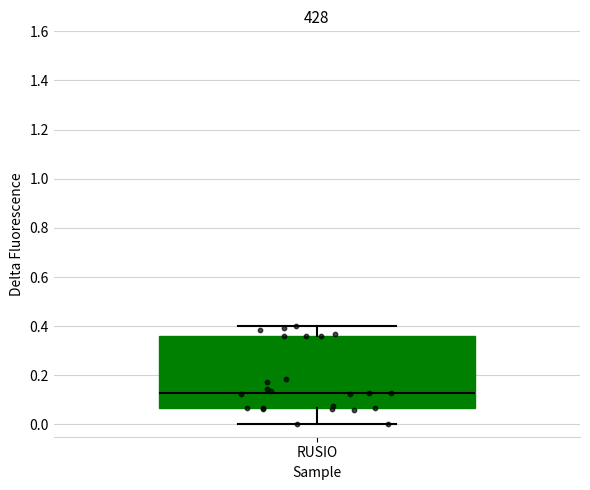

Read this box plot against the y-axis: the position of the median line, the range covered by the box, and the ends of both whiskers. The values are not printed on the chart, so give them approximately, as read against the axis.

median 0.12, box 0.06 to 0.36, whiskers 0.00 to 0.40